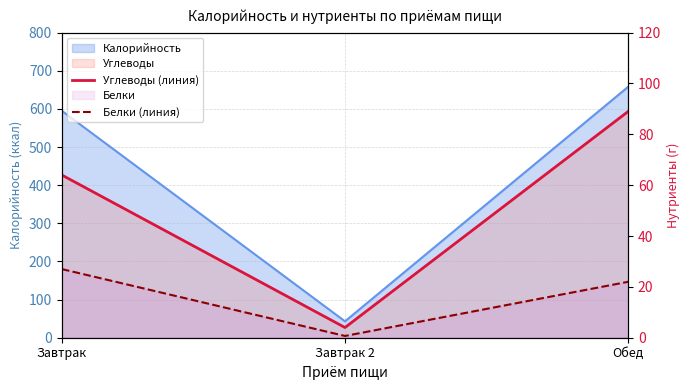

Where does the Углеводы (линия) series first go above 64?

Обед